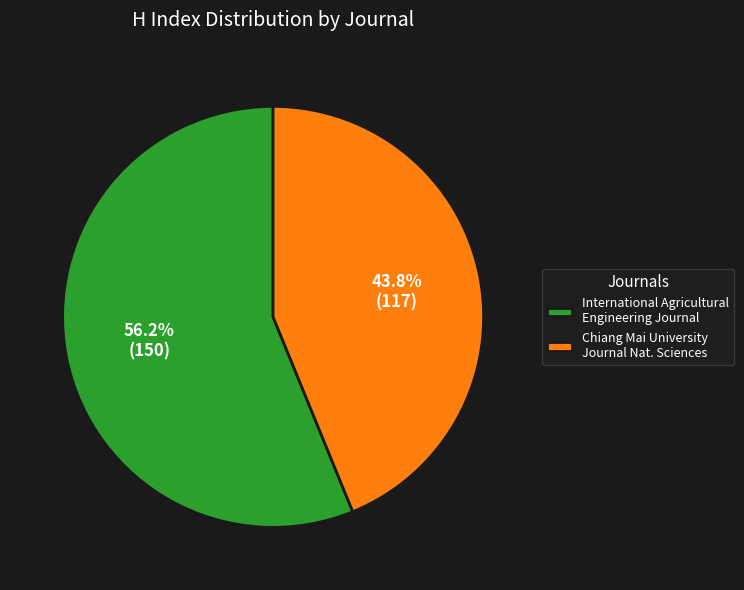

Which has a higher value, Chiang Mai University Journal Nat. Sciences or International Agricultural Engineering Journal?

International Agricultural Engineering Journal